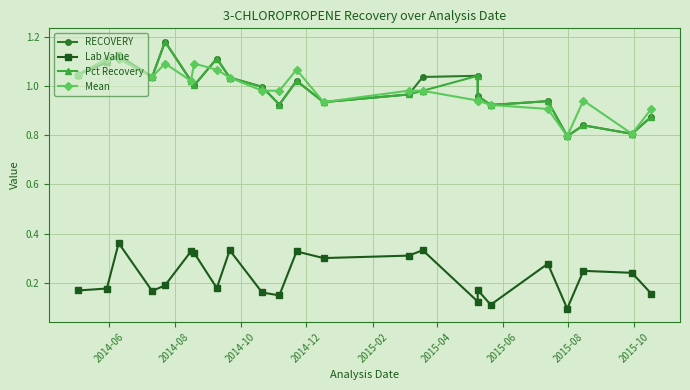

What is the highest value of the Pct Recovery series?

1.2